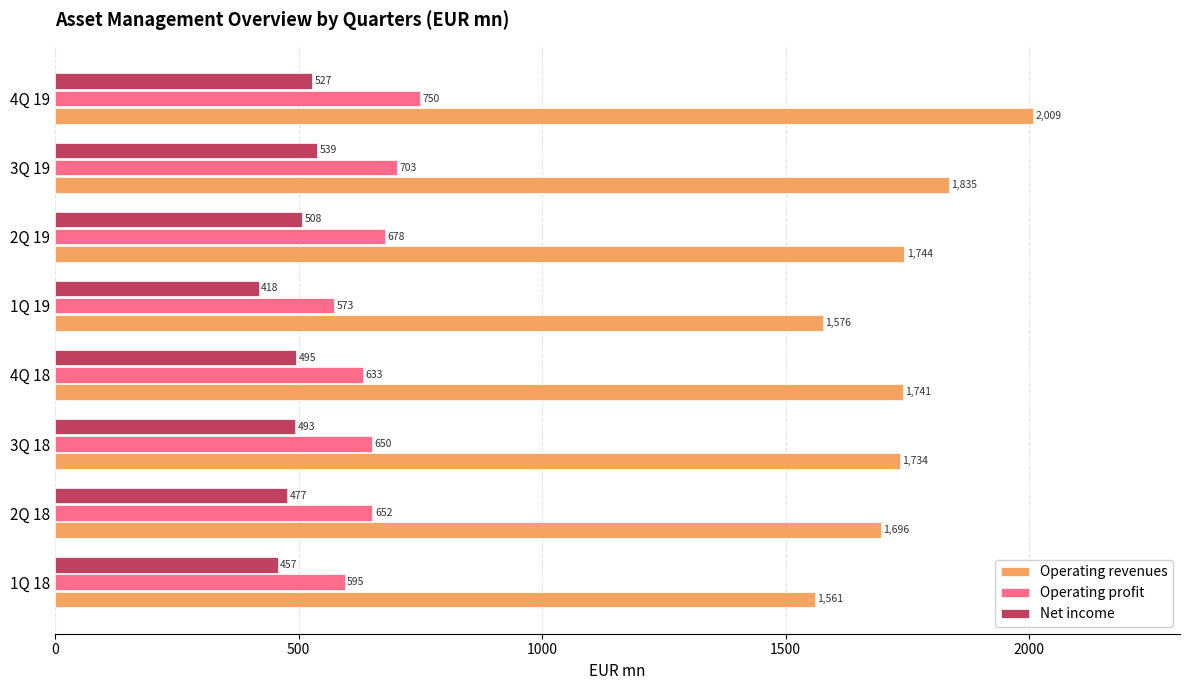

What is the sum of all Operating revenues values?

13895.8